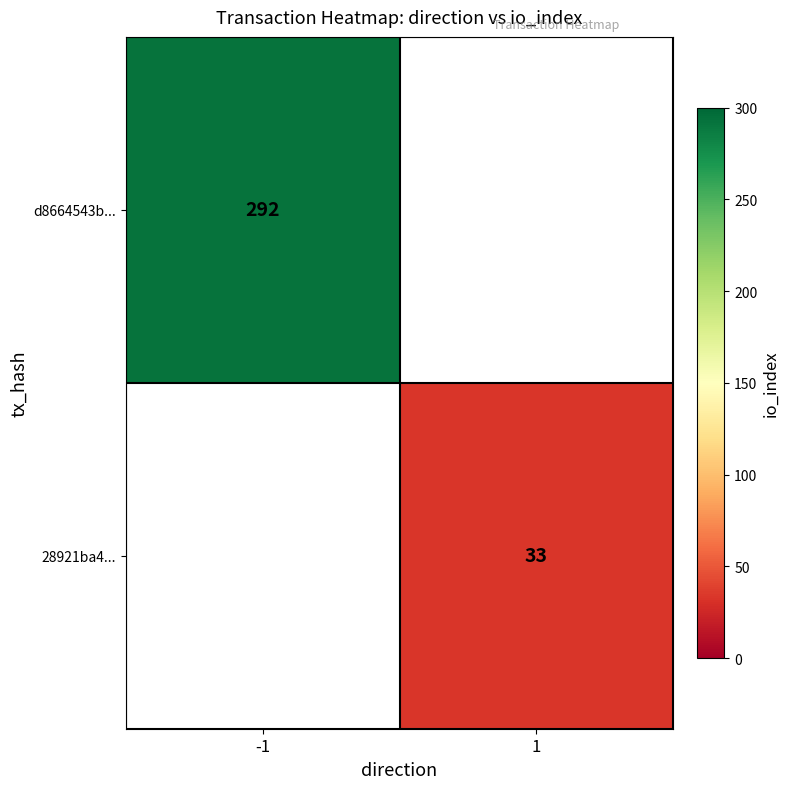

How many categories are shown in the chart?

2